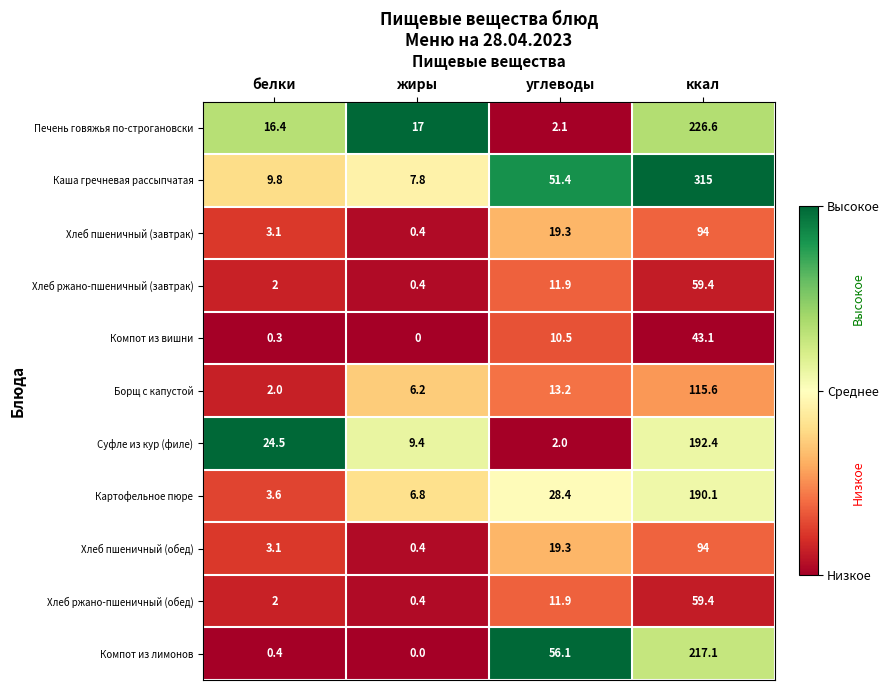

What is the difference between the Каша гречневая рассыпчатая values at жиры and ккал?

307.2